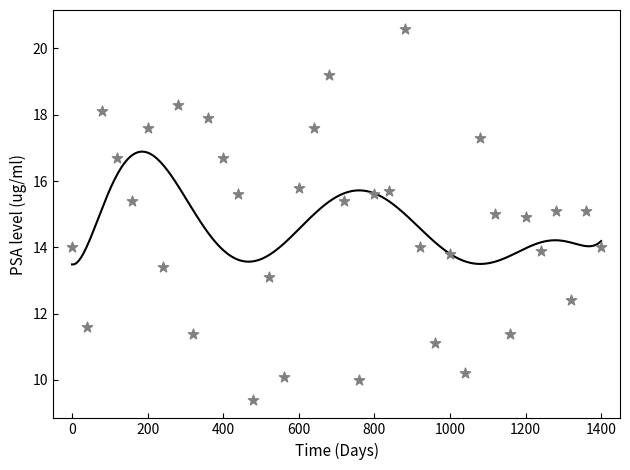

What is the range of Y values (max minus min)?

11.2